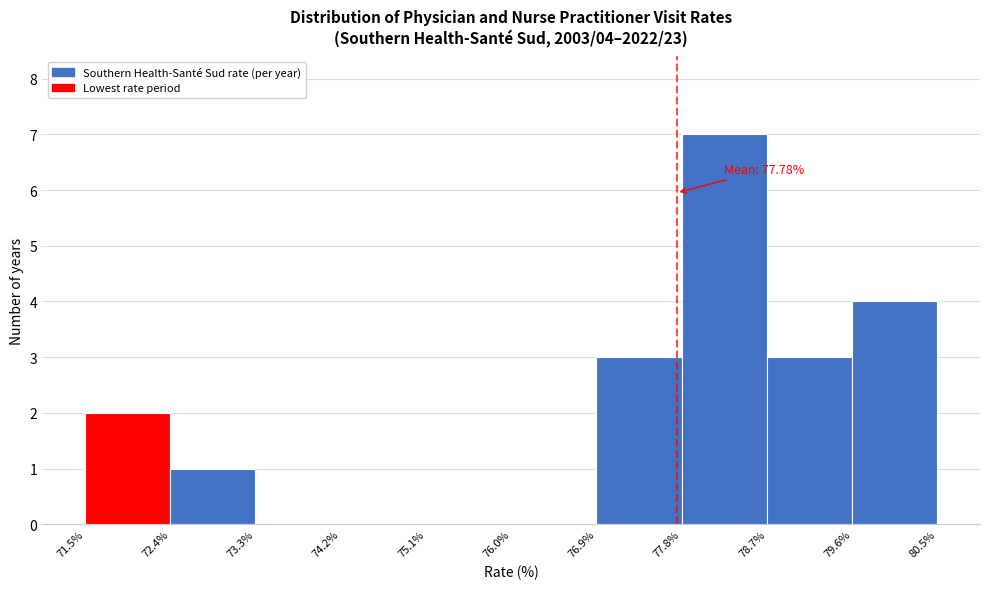

Which range on the x-axis has the tallest bar?

77.8% to 78.7%